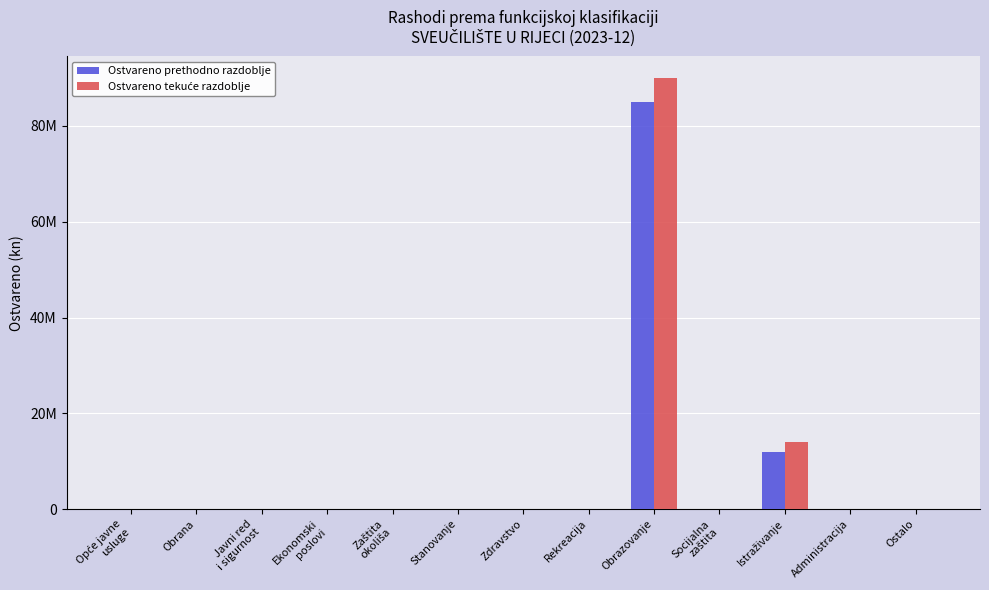

Does the chart contain stacked bars?

No